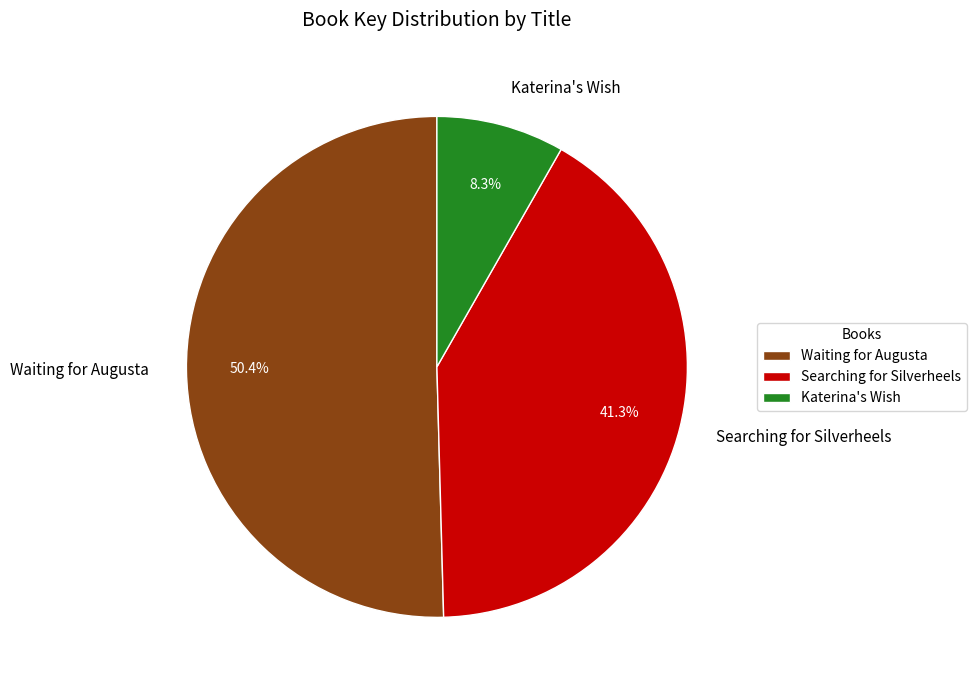

Count the number of slices in the pie.

3